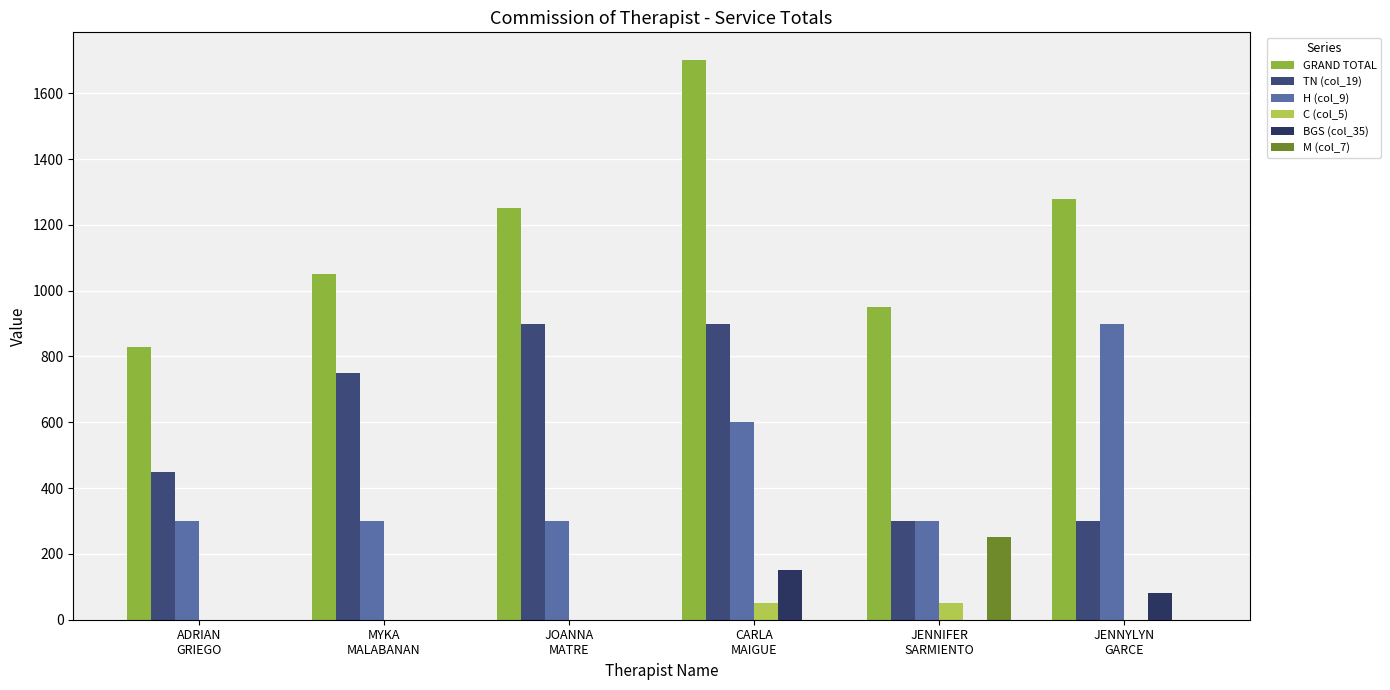

What is the difference between the maximum and minimum values in the M (col_7) series?

250